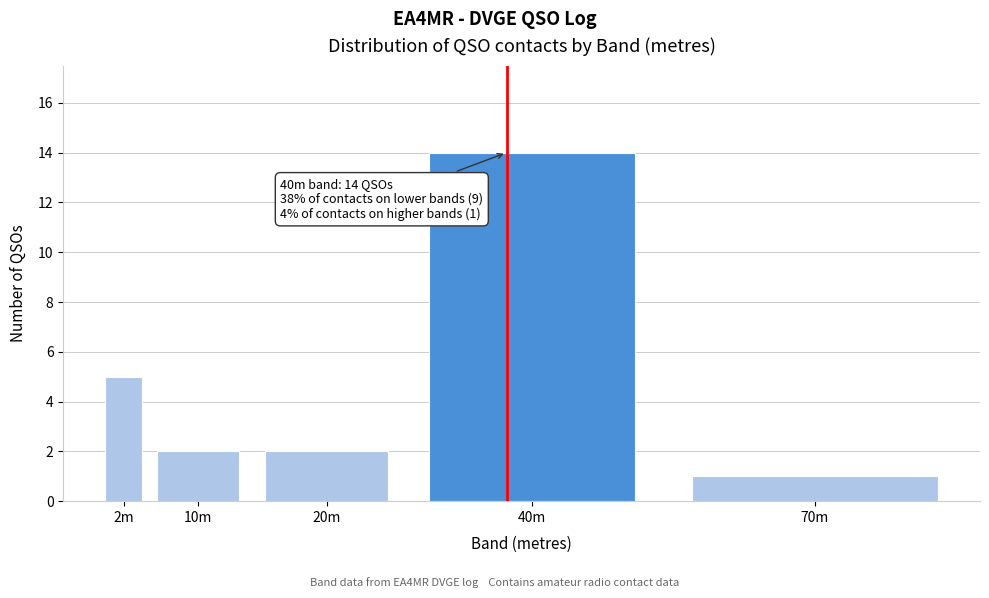

Reading left to right, list all the values displayed in this chart.

5	2	2	14	1